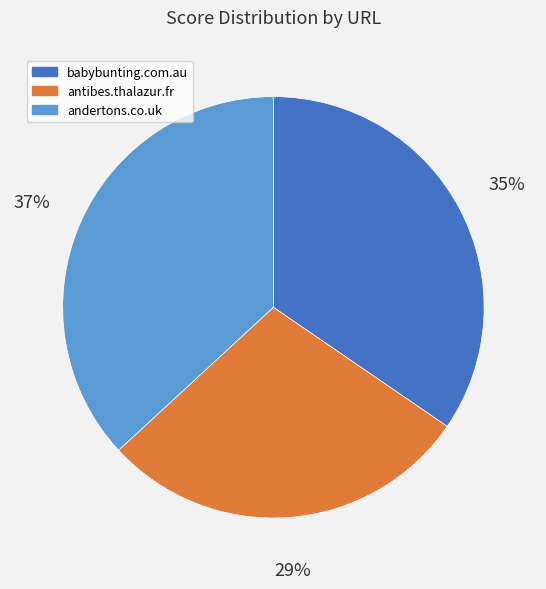

Which slice is the largest?

andertons.co.uk